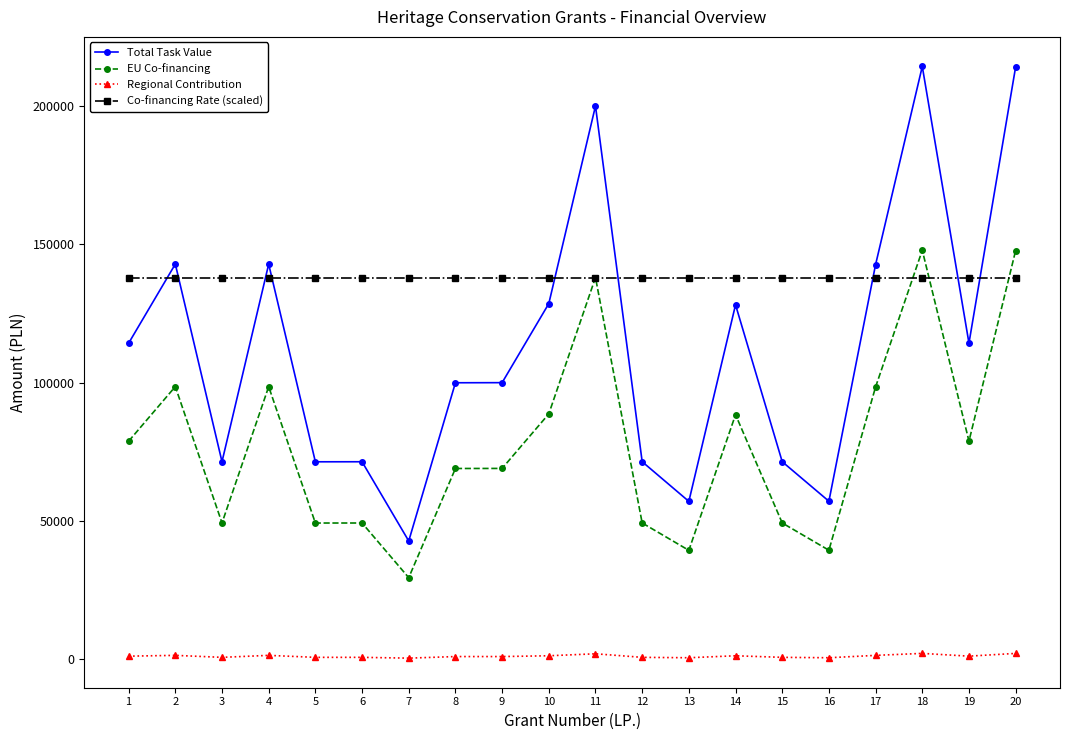

At how many categories does at least one series exceed 196494?

3